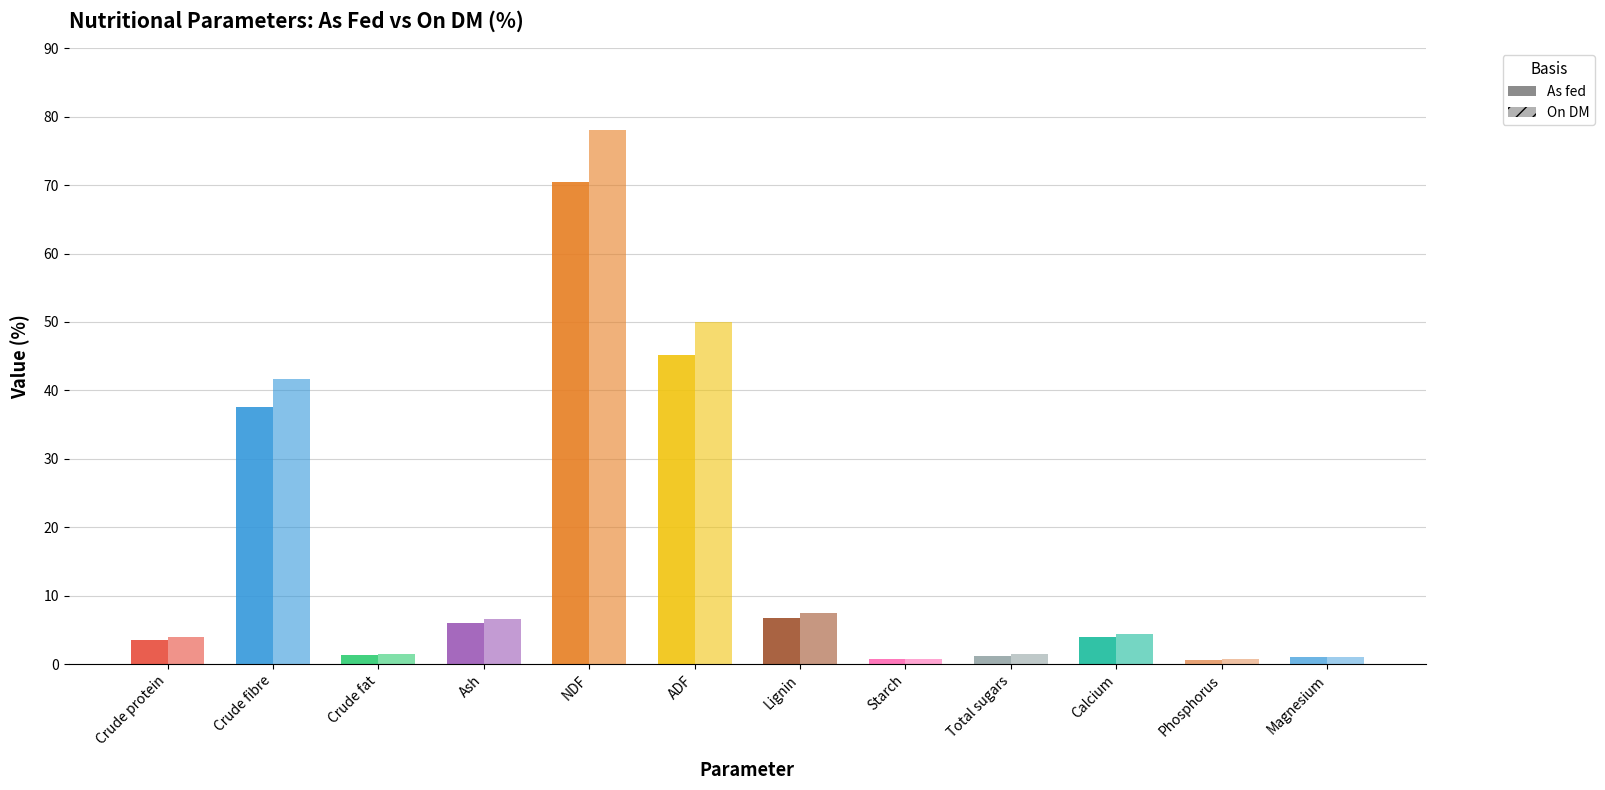

What is the sum of the On DM values at Phosphorus and ADF?

50.7